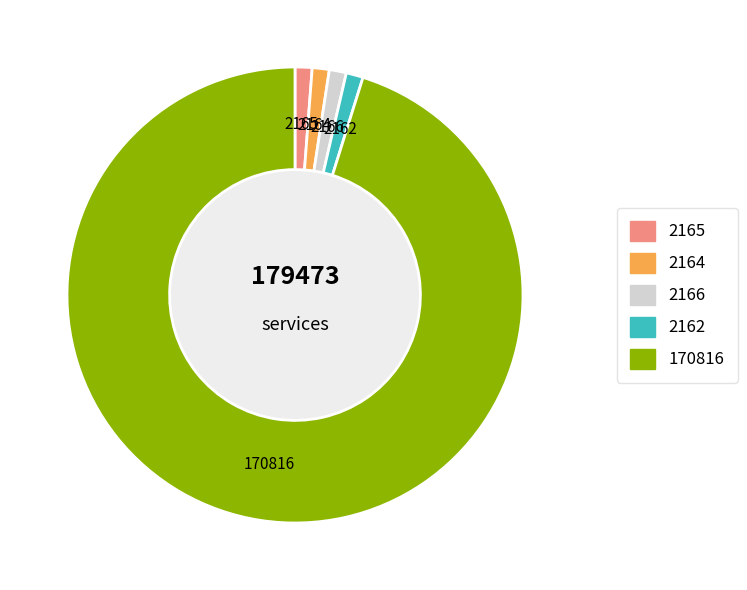

The 2164 slice represents 1% of the pie. True or false?

True